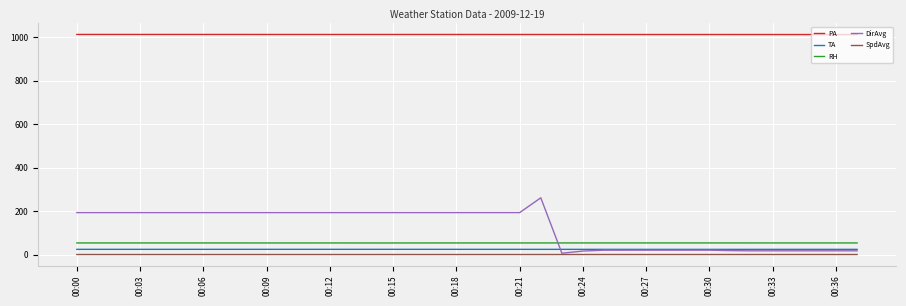

What is the maximum value for TA?

23.9